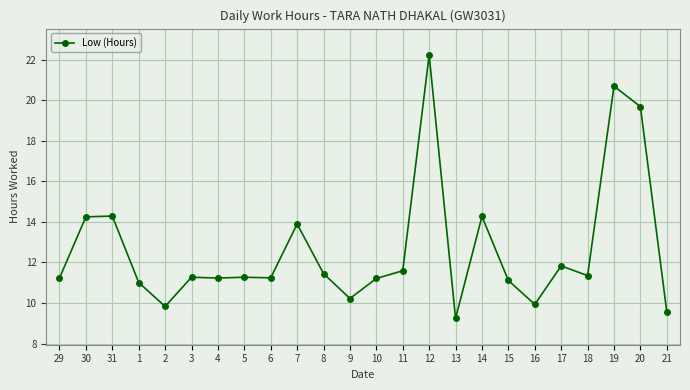

Approximately how many times larger is the value at 17 compared to 1?

1.1